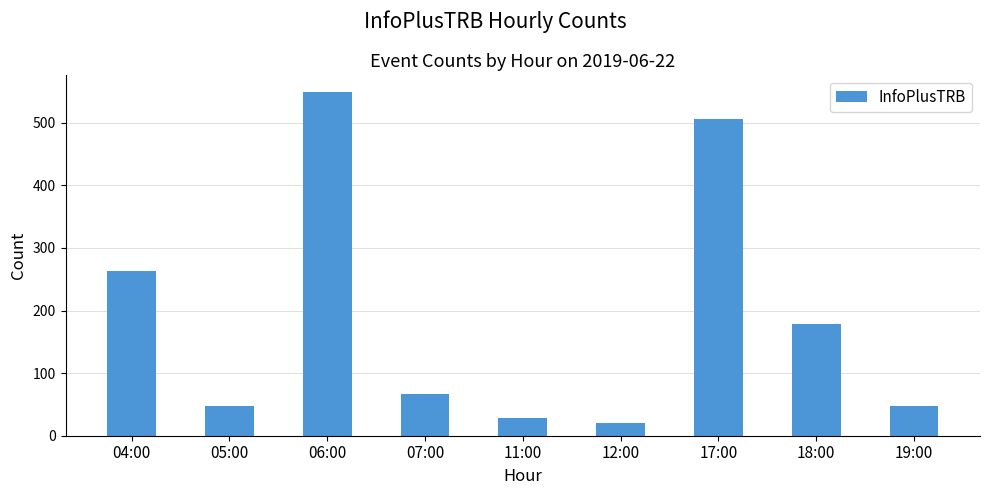

At which category does the chart reach its minimum across all series?

12:00